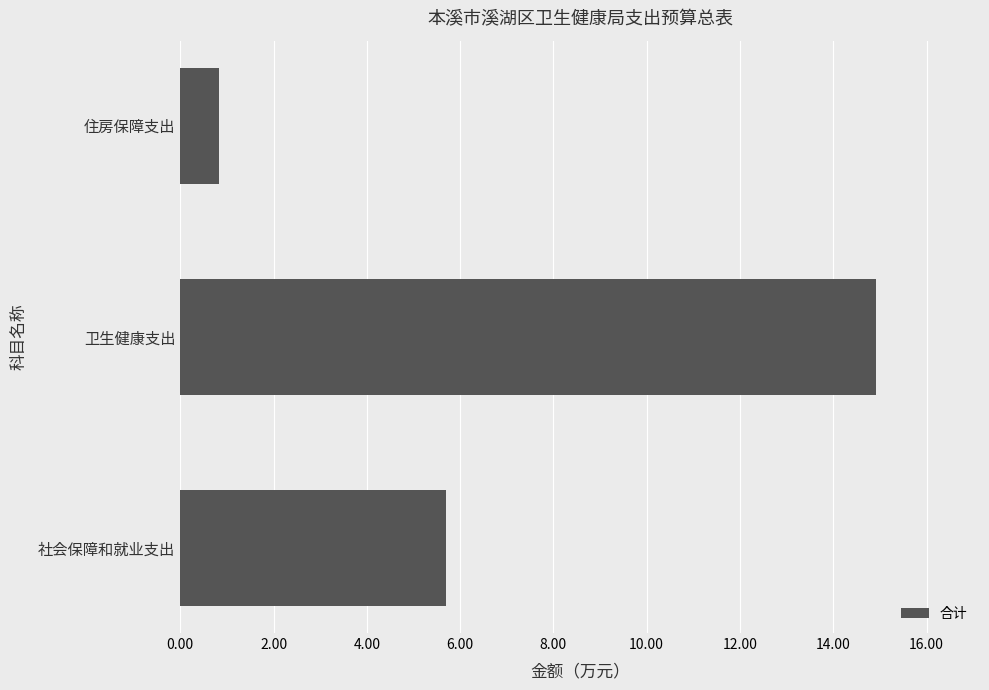

True or false: the data shows 5.7 at 社会保障和就业支出.

True